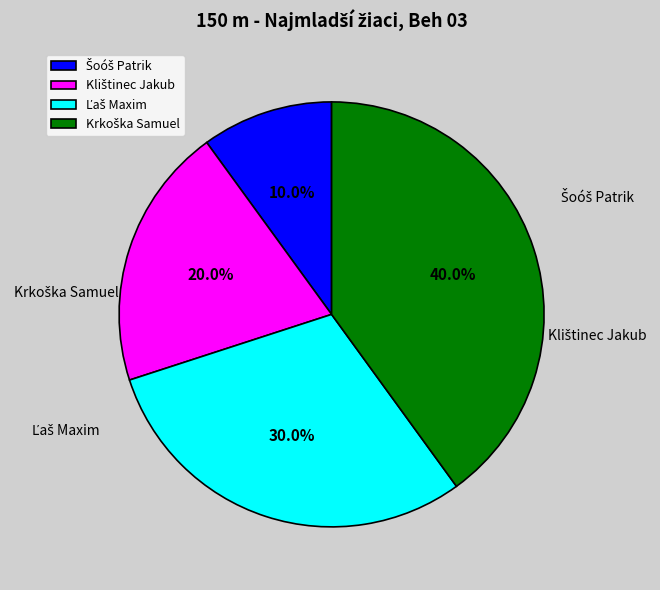

Does any single category account for the majority?

No